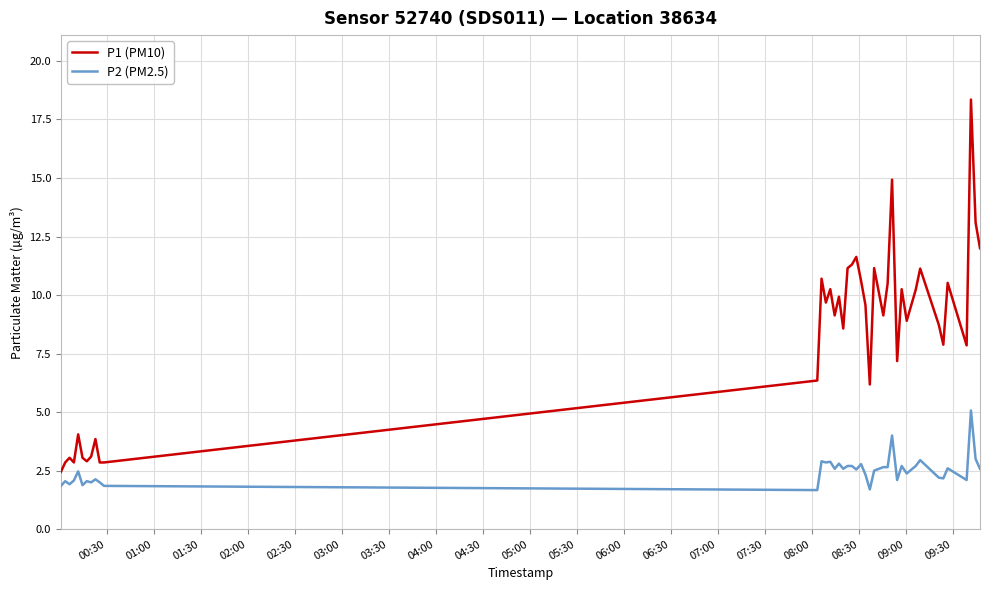

What is the maximum value shown in the chart?

18.4